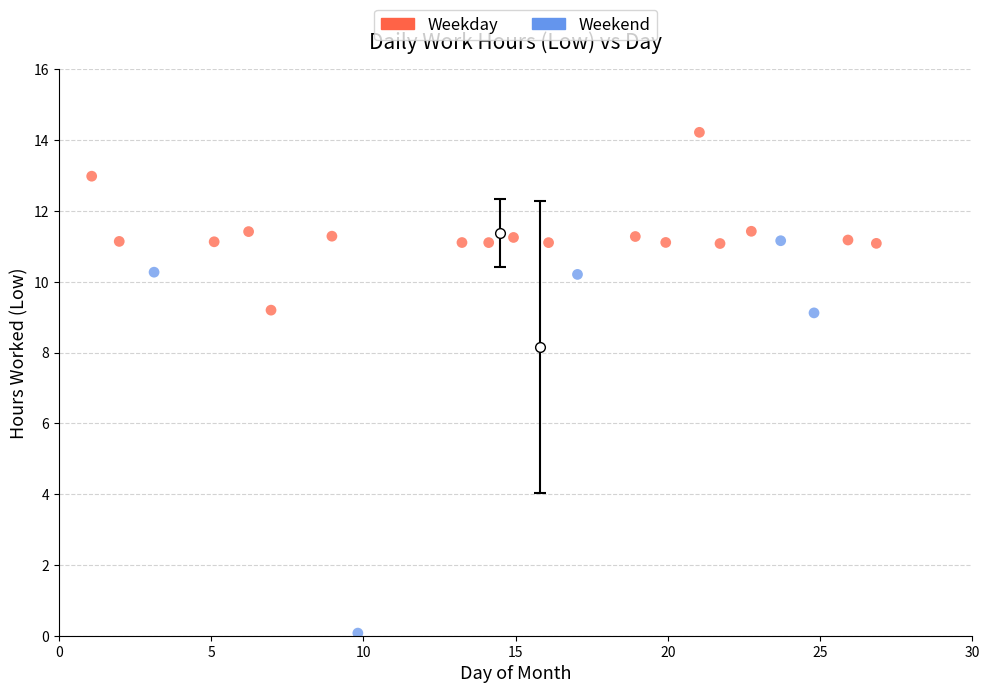

Which series reaches the maximum Y coordinate?

Weekday